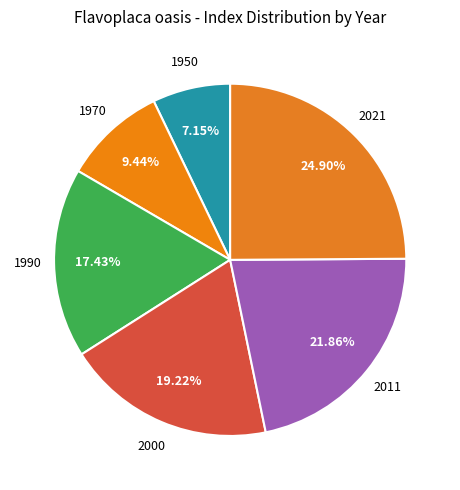

What is the smallest slice in the pie chart?

1950